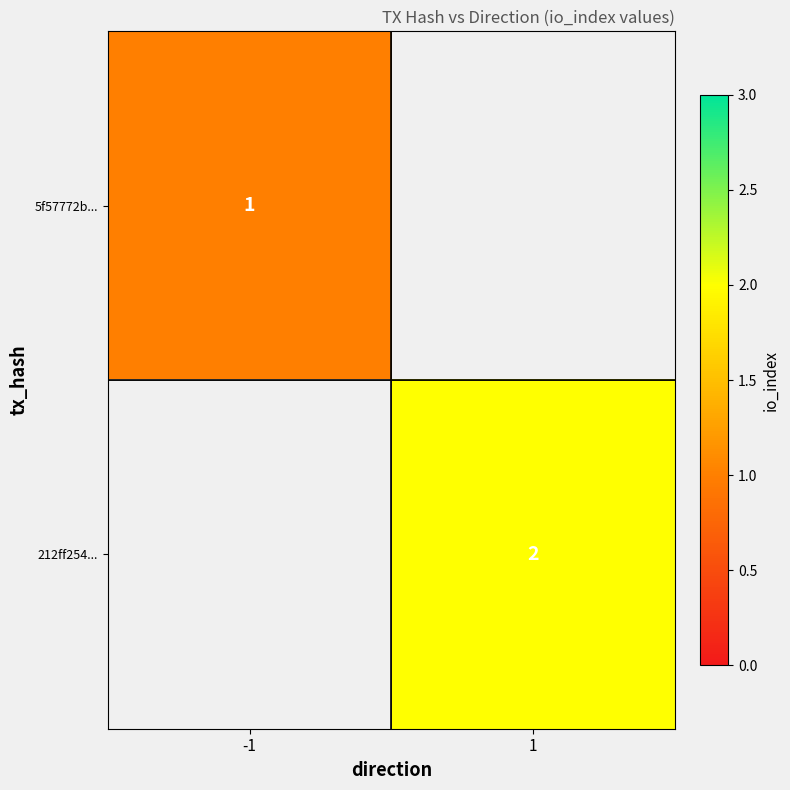

The 212ff254... series shows 3 at 1. True or false?

False